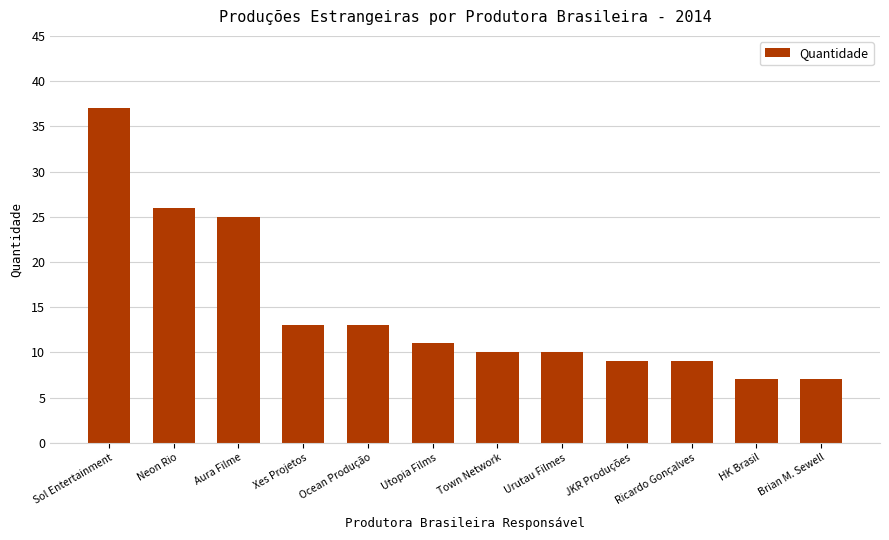

What is the label of the 5th bar from the left?

Ocean Produção